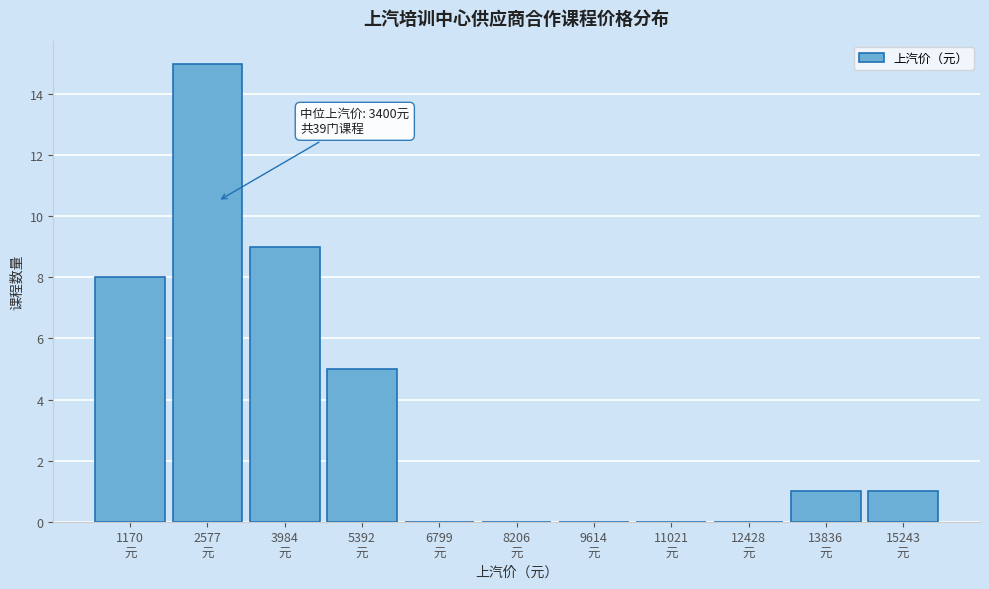

What is the maximum value shown in the chart?

15